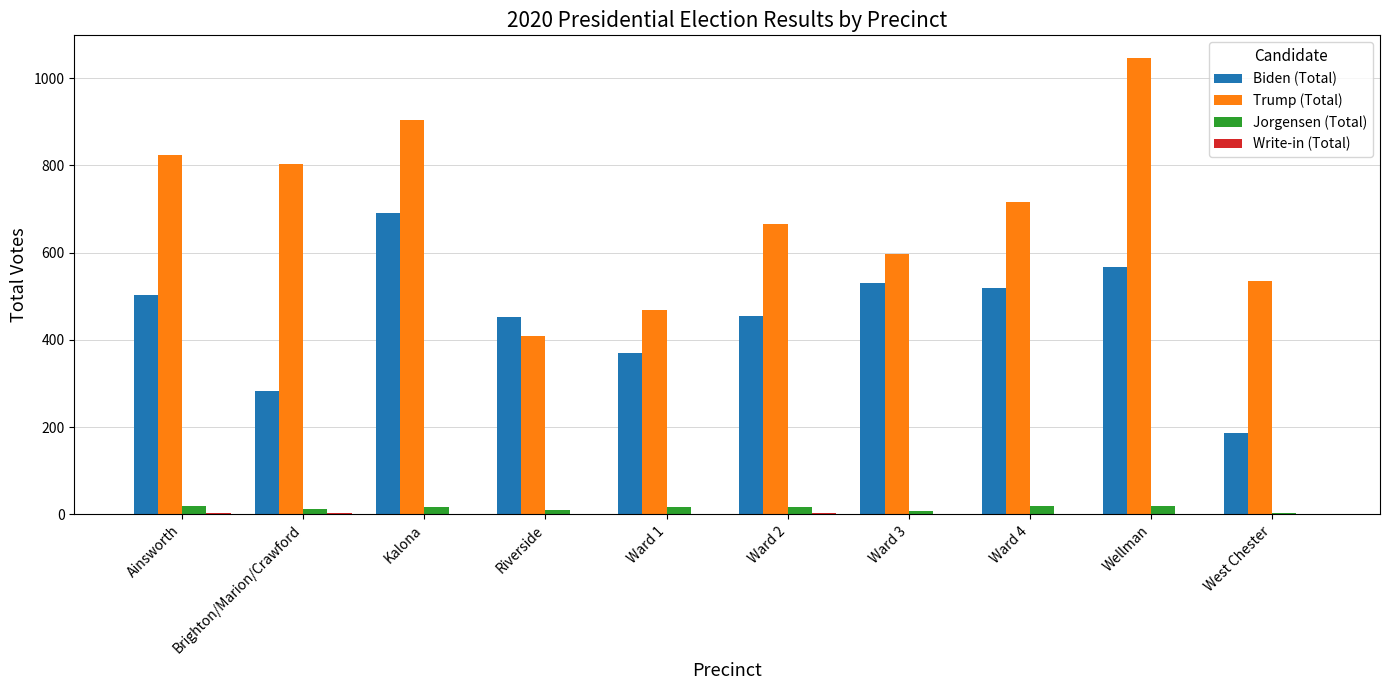

Which category has the highest value in the Biden (Total) series?

Kalona